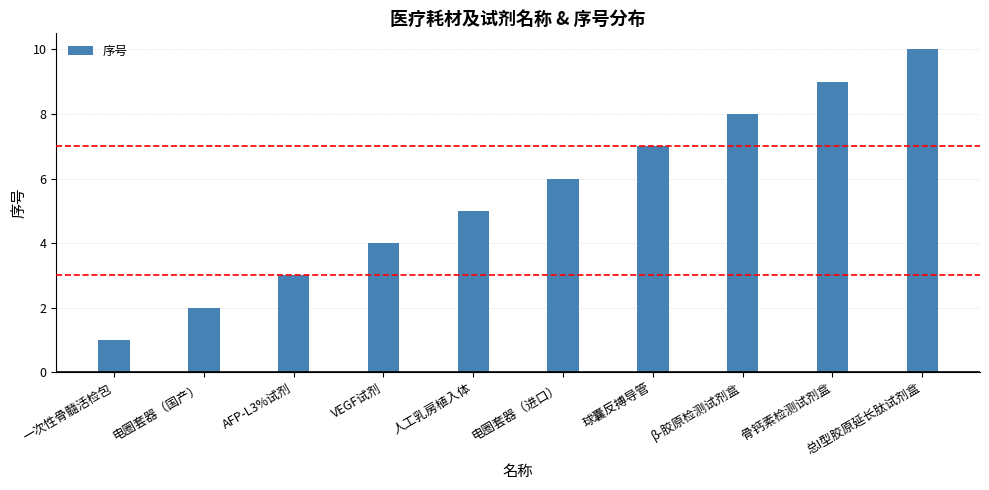

True or false: the data shows 7 at 球囊反搏导管.

True